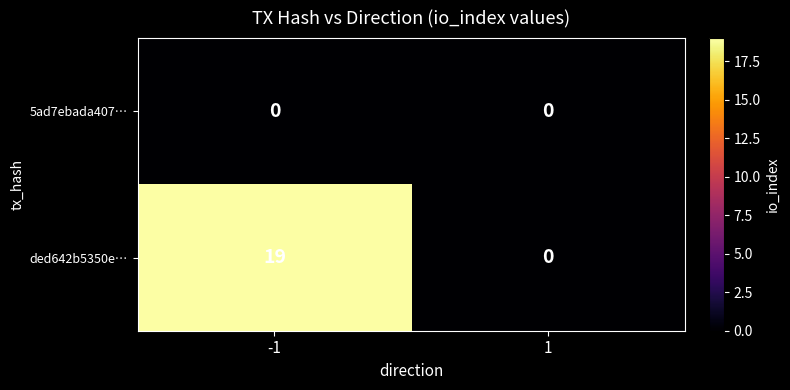

Reading left to right, list all the values displayed in this chart.

5ad7ebada407…: -1=0	1=0
ded642b5350e…: -1=19	1=0